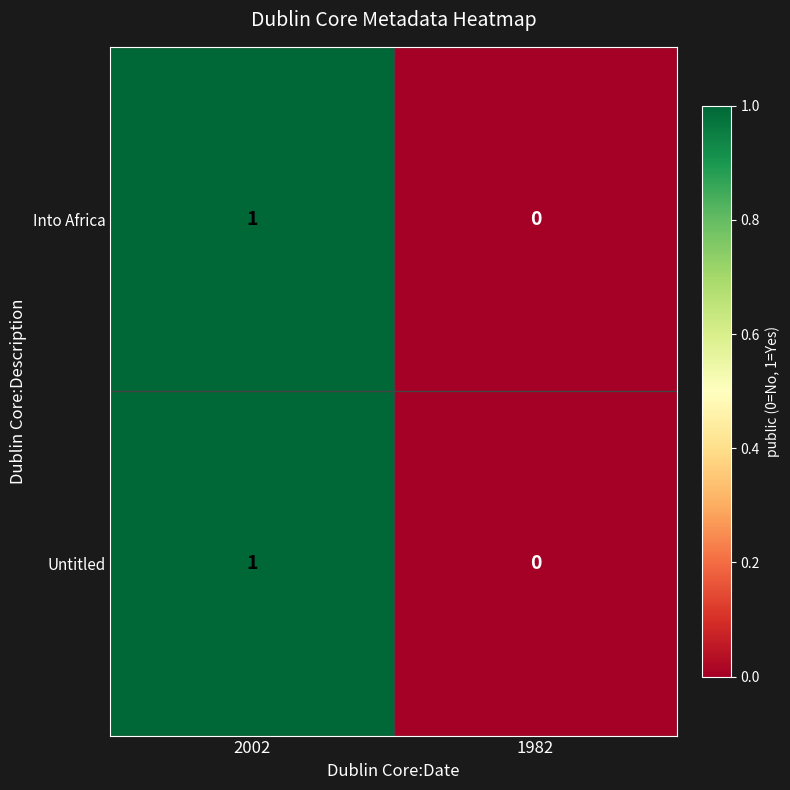

At which label does Untitled reach its minimum?

1982